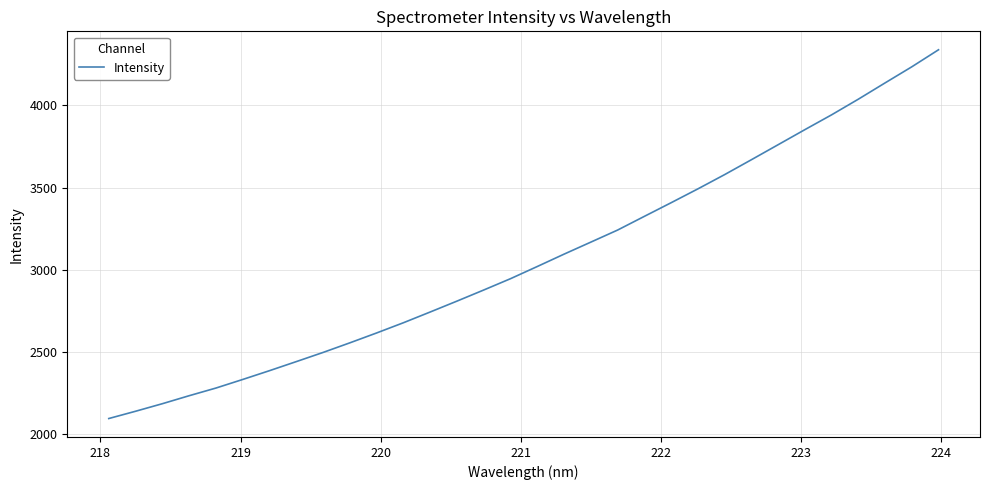

What is the minimum value shown in the chart?

2096.5